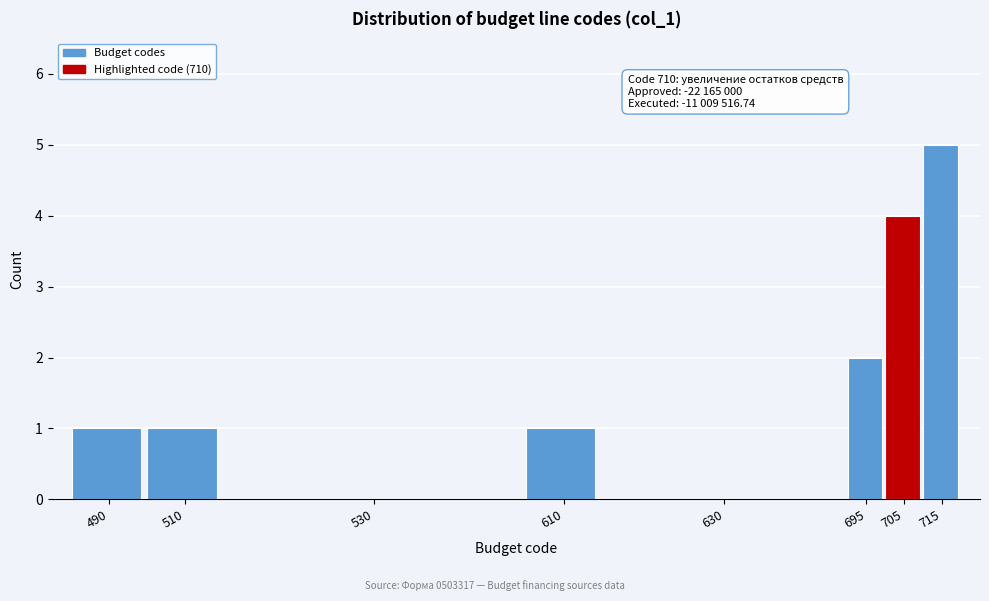

Reading left to right, what are all the values shown in this chart?

490=1	510=1	530=0	610=1	630=0	695=2	705=4	715=5